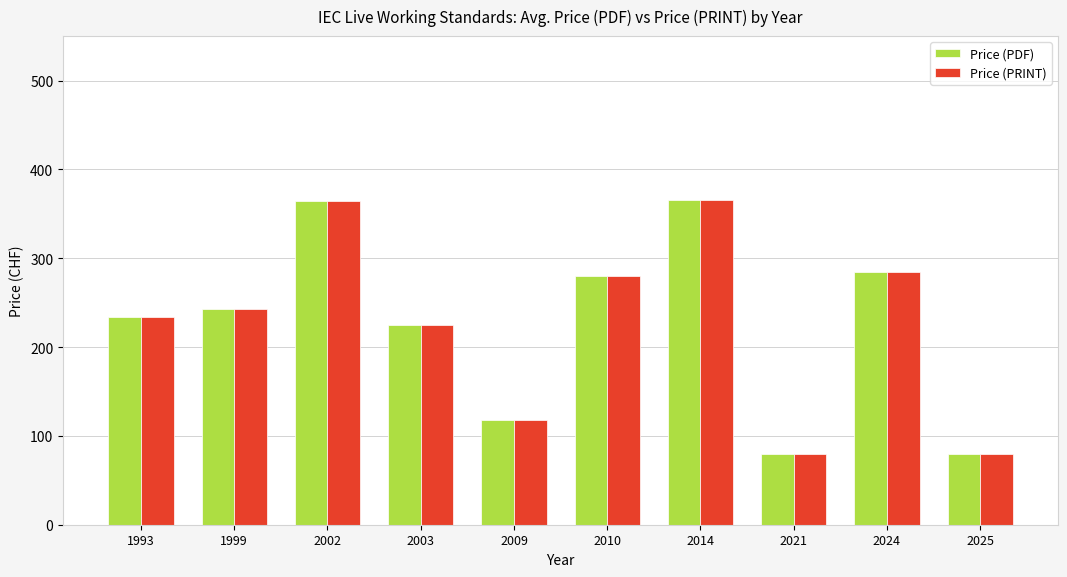

The value of Price (PRINT) at 2021 is 80.0. True or false?

True